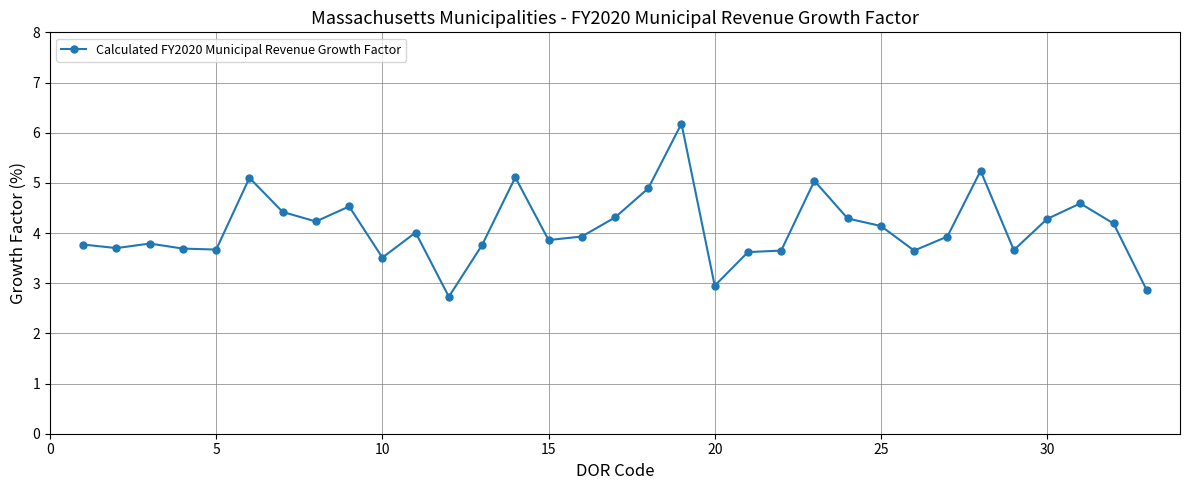

What is the average value?

4.1